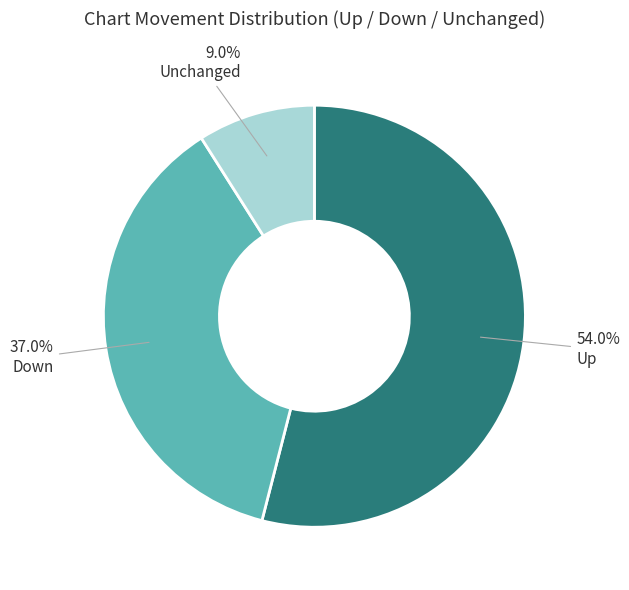

Between Down and Up, which is larger?

Up